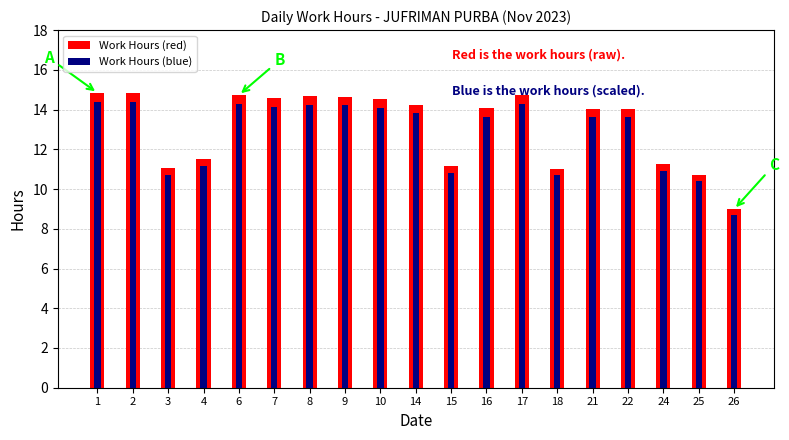

What is the smallest value displayed?

8.7